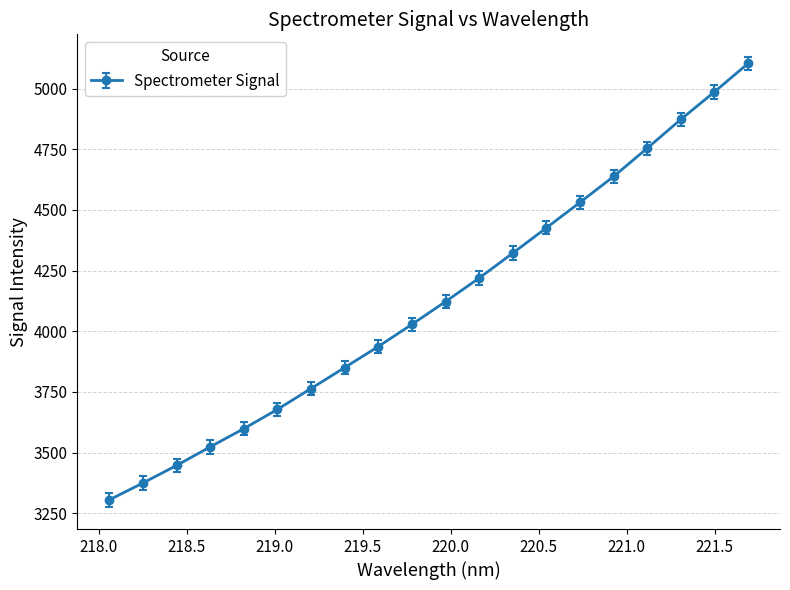

True or false: the data has more than 0 interior local peaks.

False